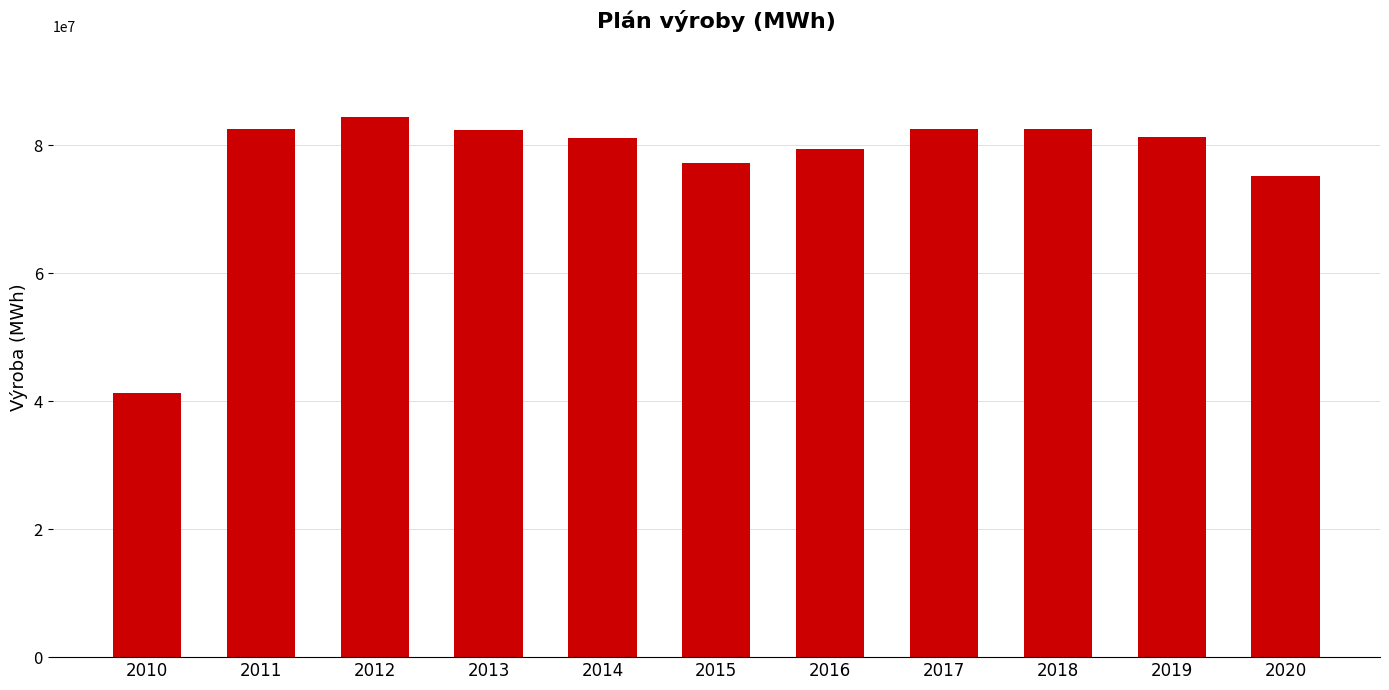

Read the value at 2017.

82517151